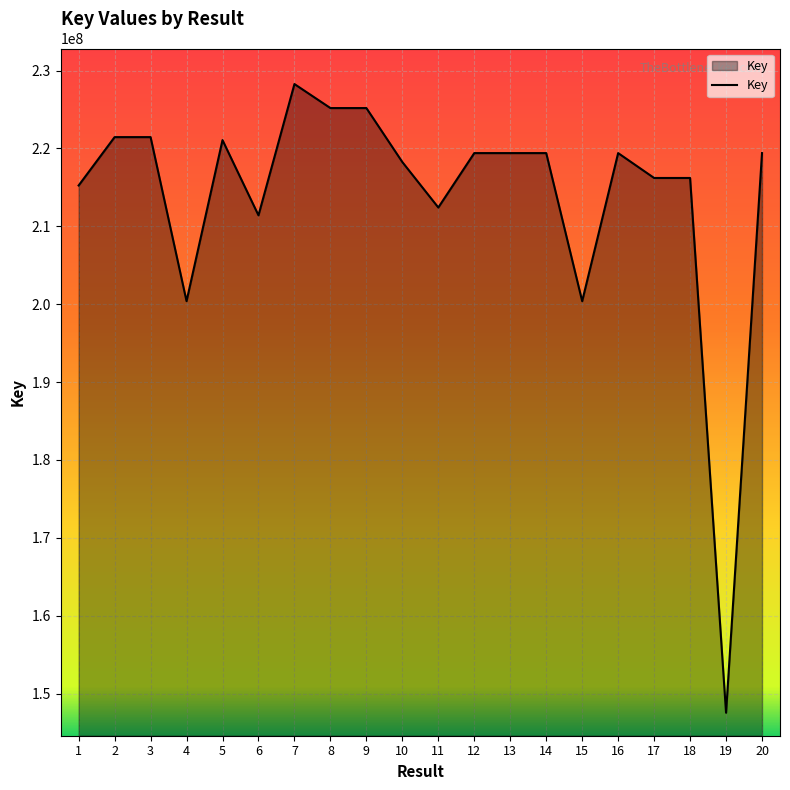

How many lines are shown in the chart?

1